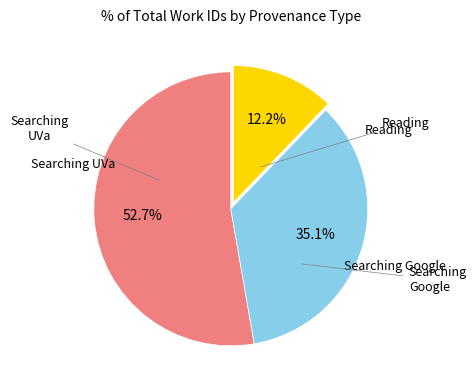

To the nearest percent, what is the average slice percentage?

33%